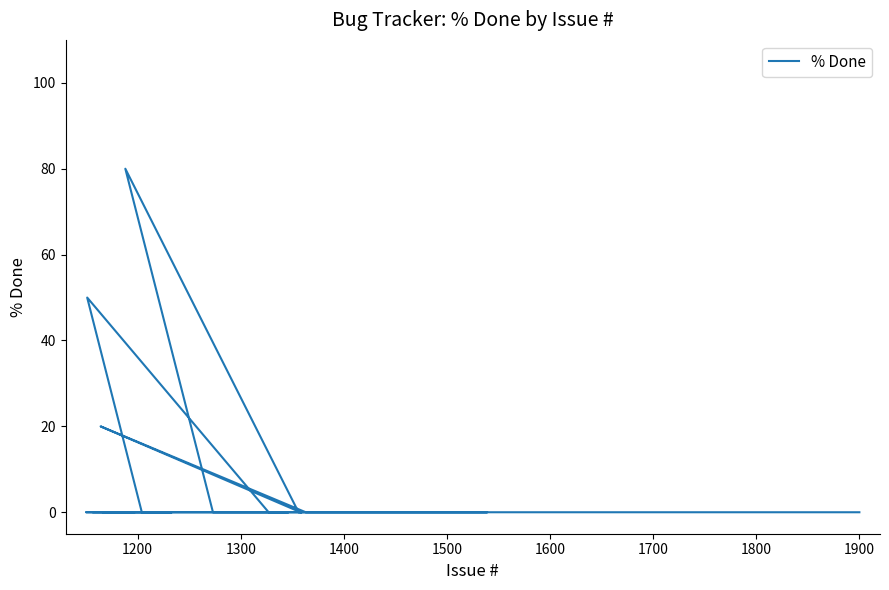

What is the average value?

8